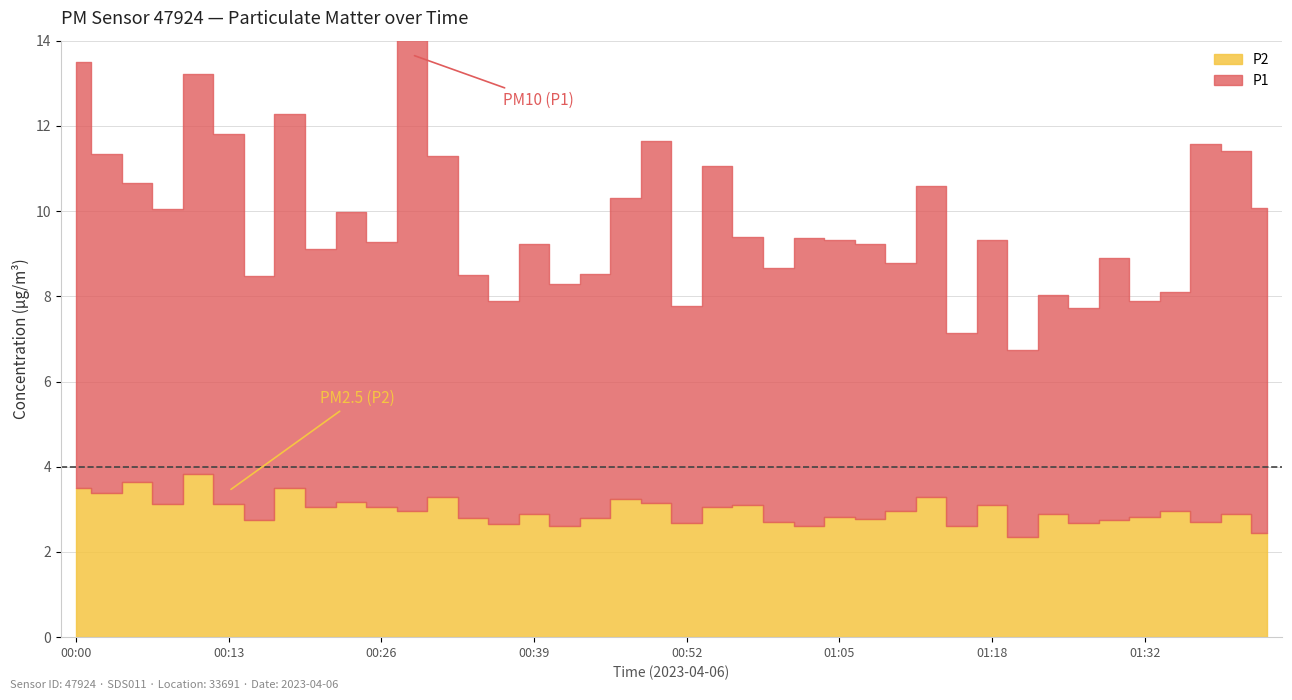

How many series are shown in this chart?

2